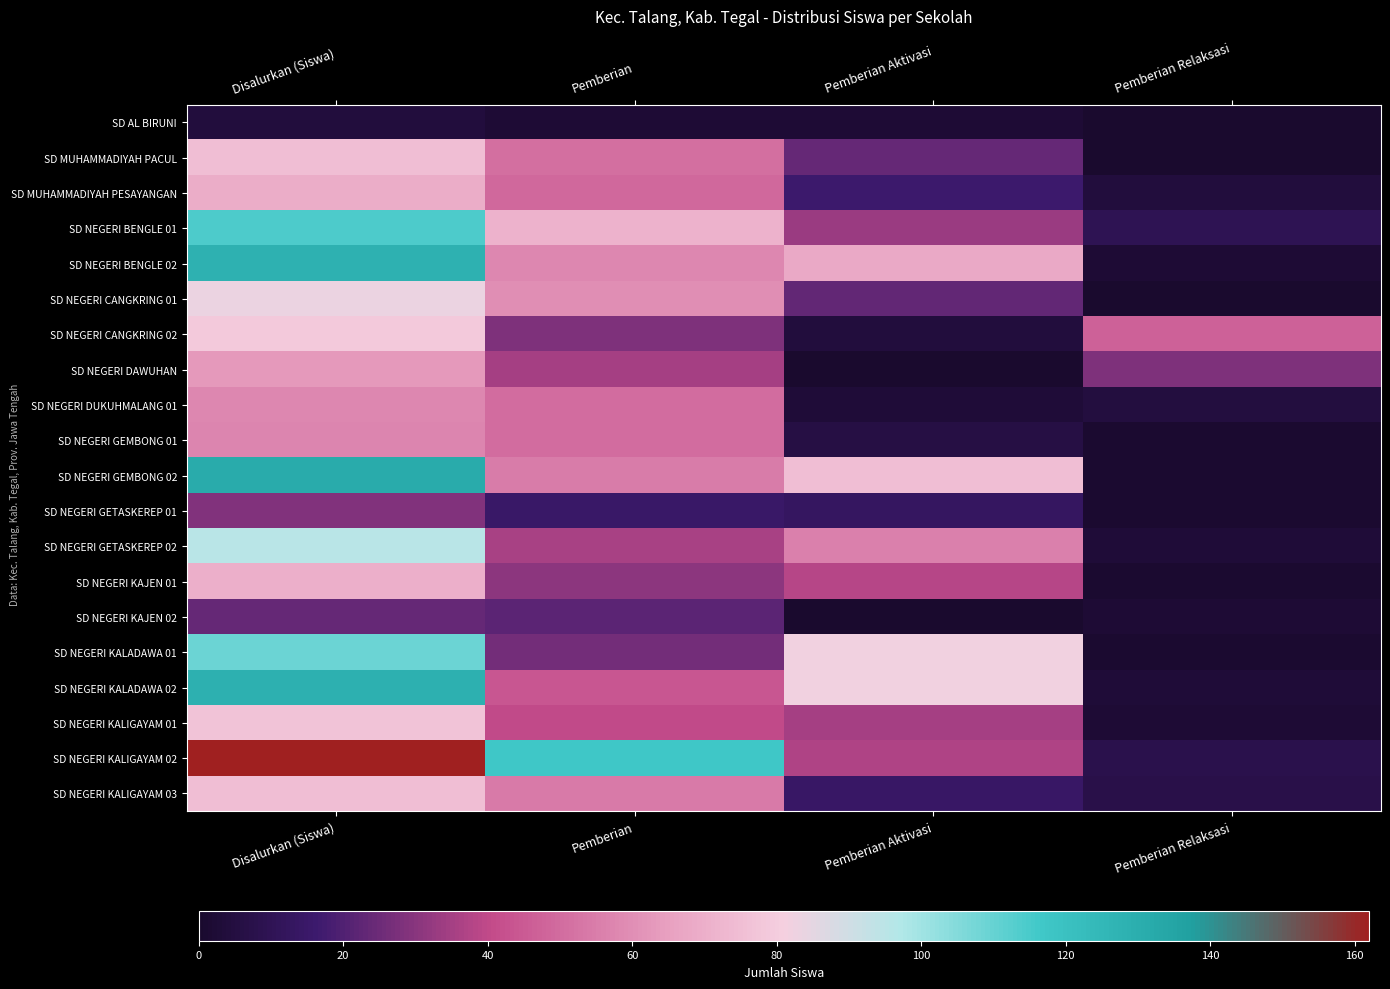

Which series has the largest range (max minus min)?

SD NEGERI KALIGAYAM 02